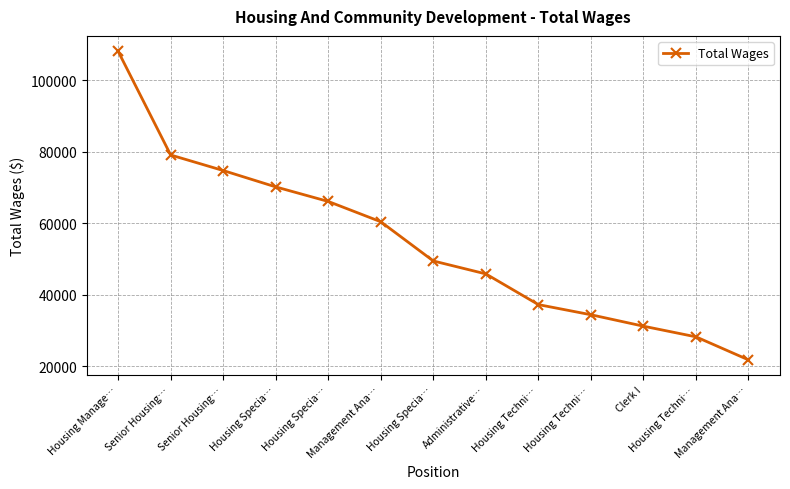

How many data points does each series have?

13